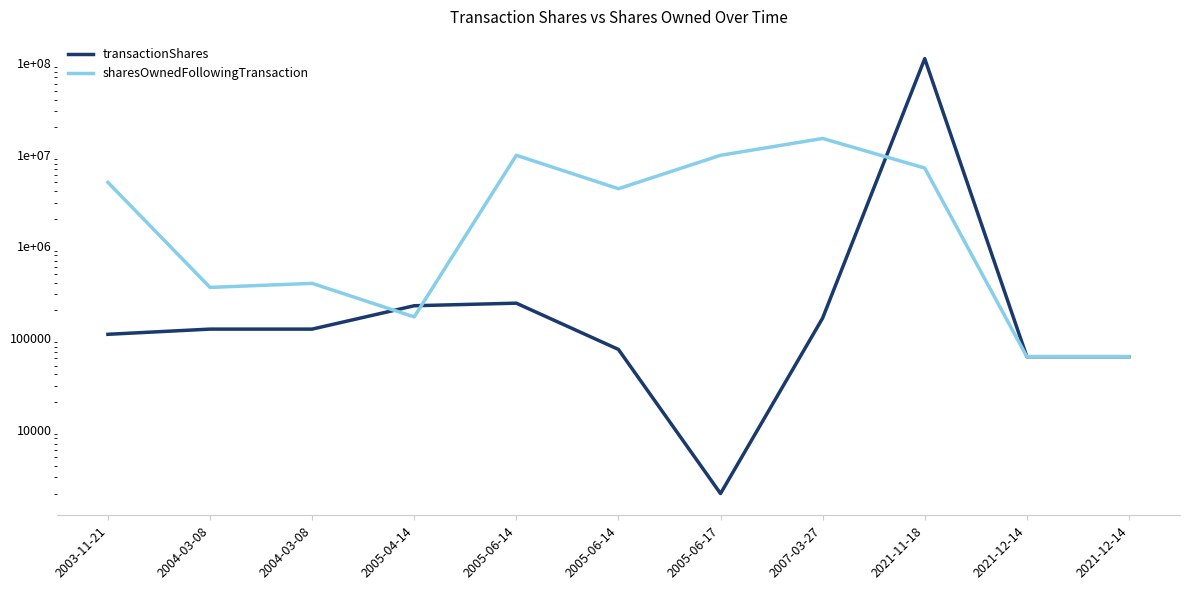

At which category does transactionShares reach its first local valley?

2005-06-17